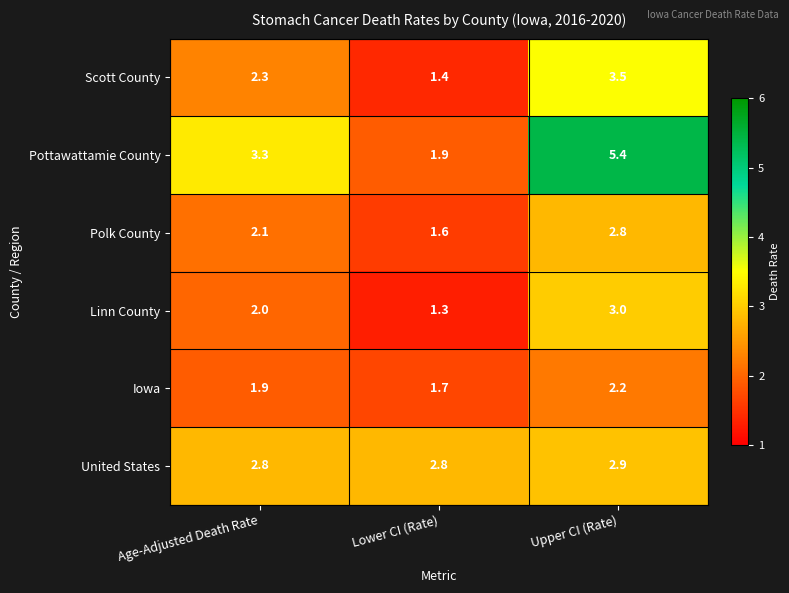

What is the sum of all Pottawattamie County values?

10.6